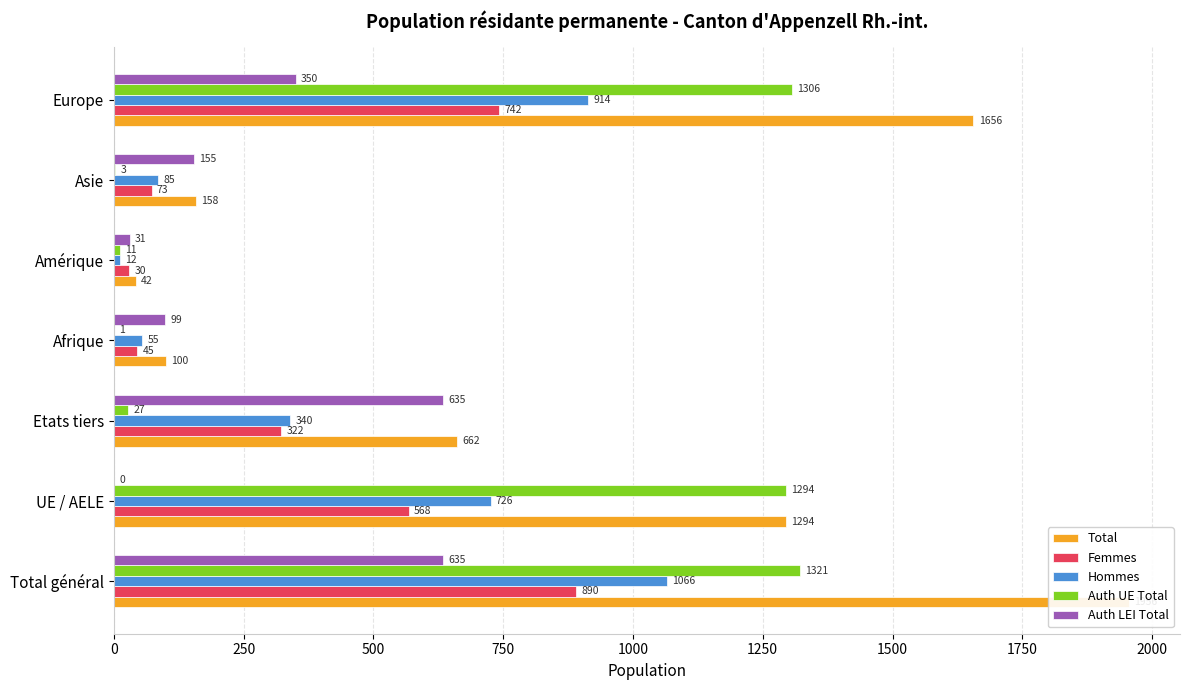

True or false: Auth LEI Total has a value of 635 at Etats tiers.

True